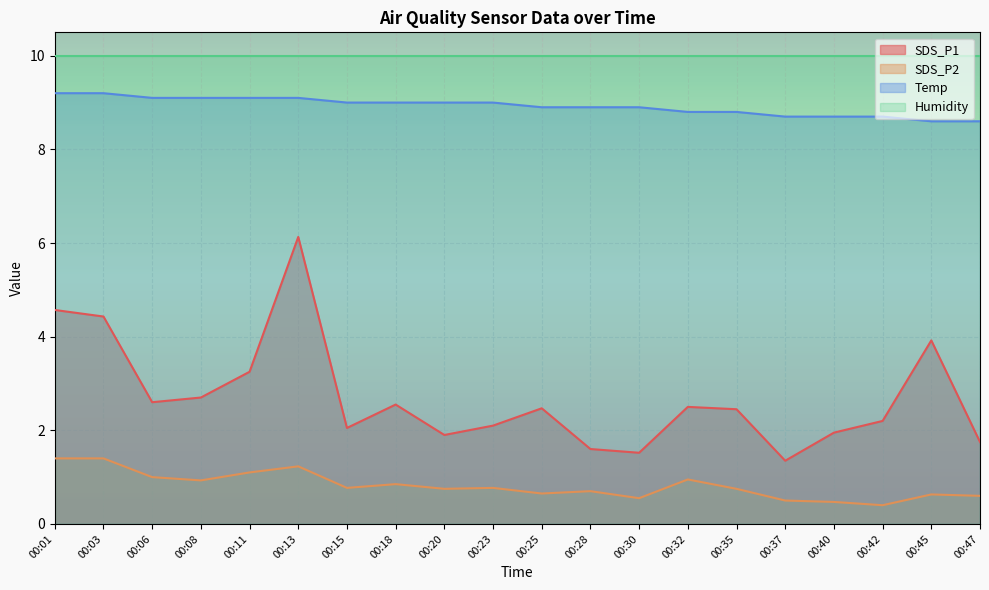

List the series in order of their peak value, highest first.

Humidity, Temp, SDS_P1, SDS_P2